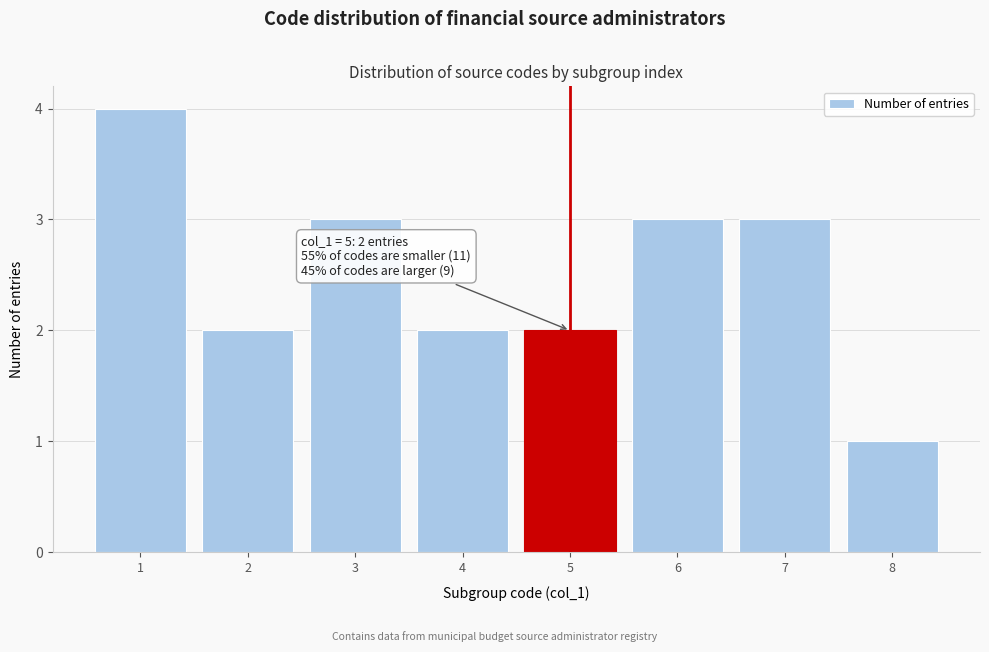

Over which range of the x-axis is the bar tallest?

0.5 to 1.5